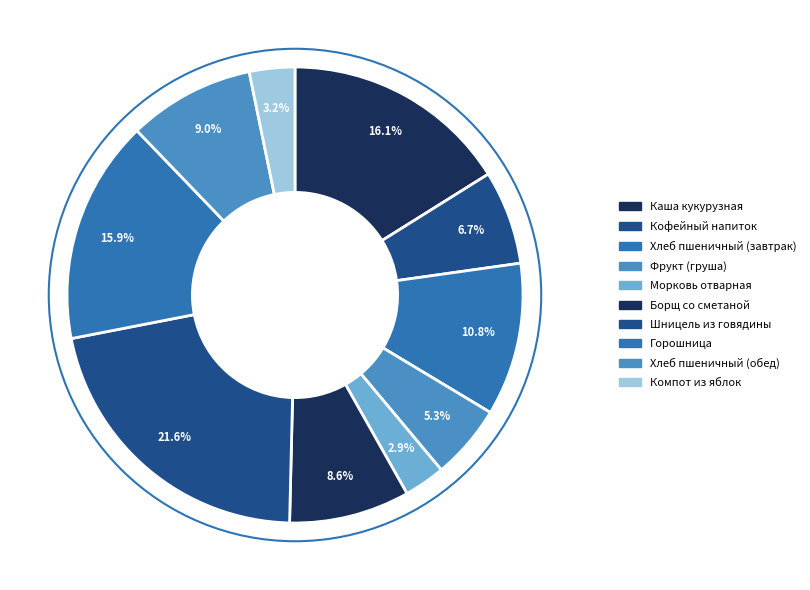

How many slices are in this pie chart?

10